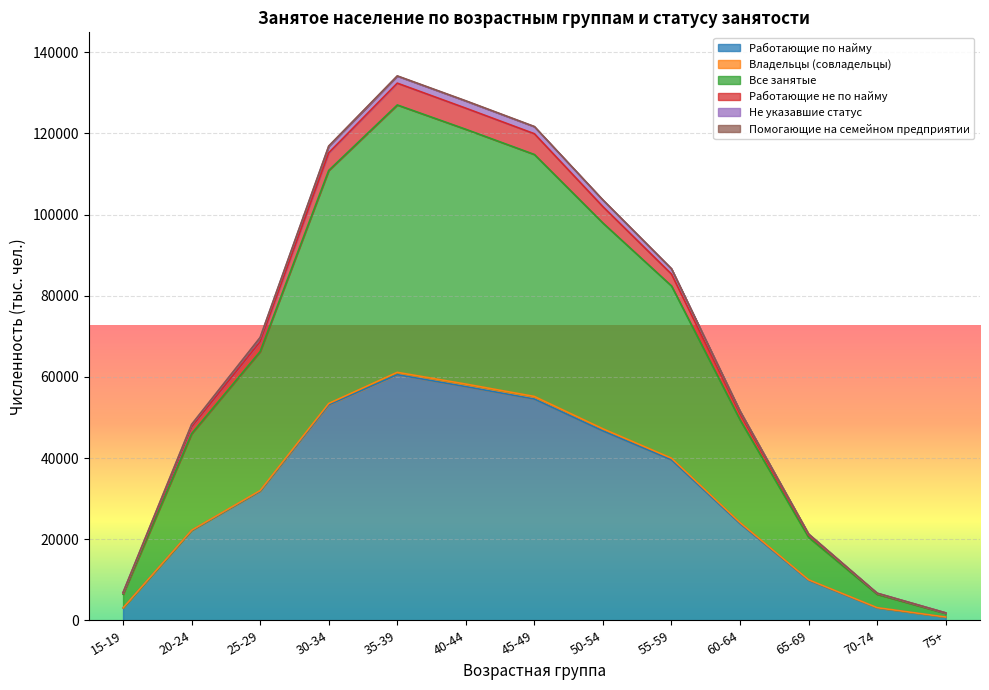

At which label does Работающие не по найму reach its minimum?

75+